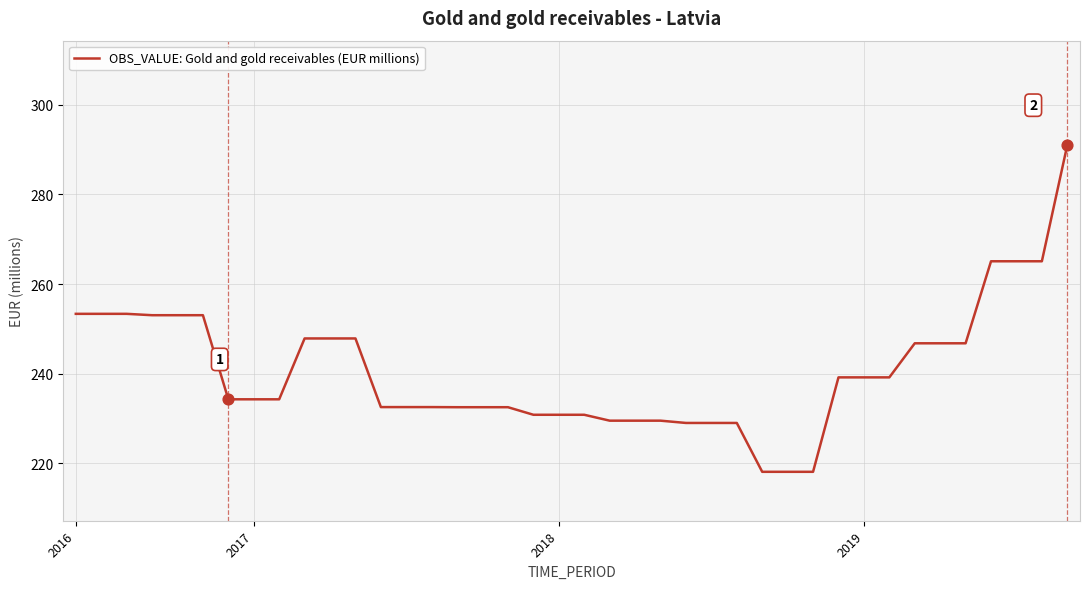

What is the difference between the maximum and minimum values?

72.8